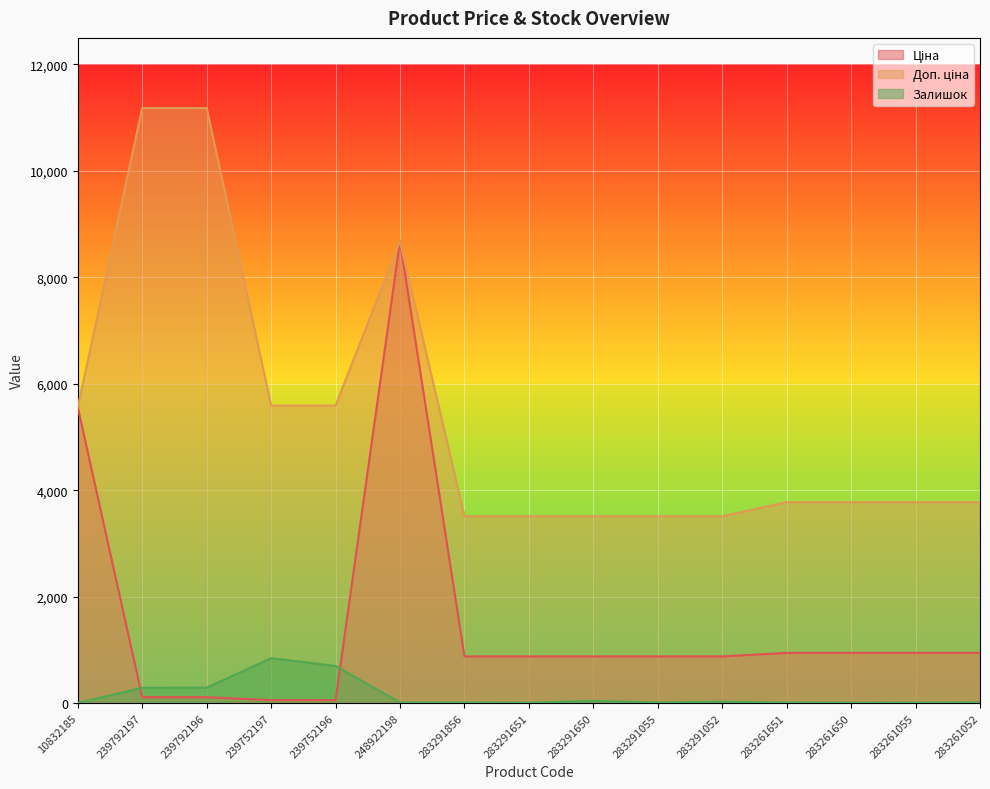

What is the average value of the Залишок series?

151.3